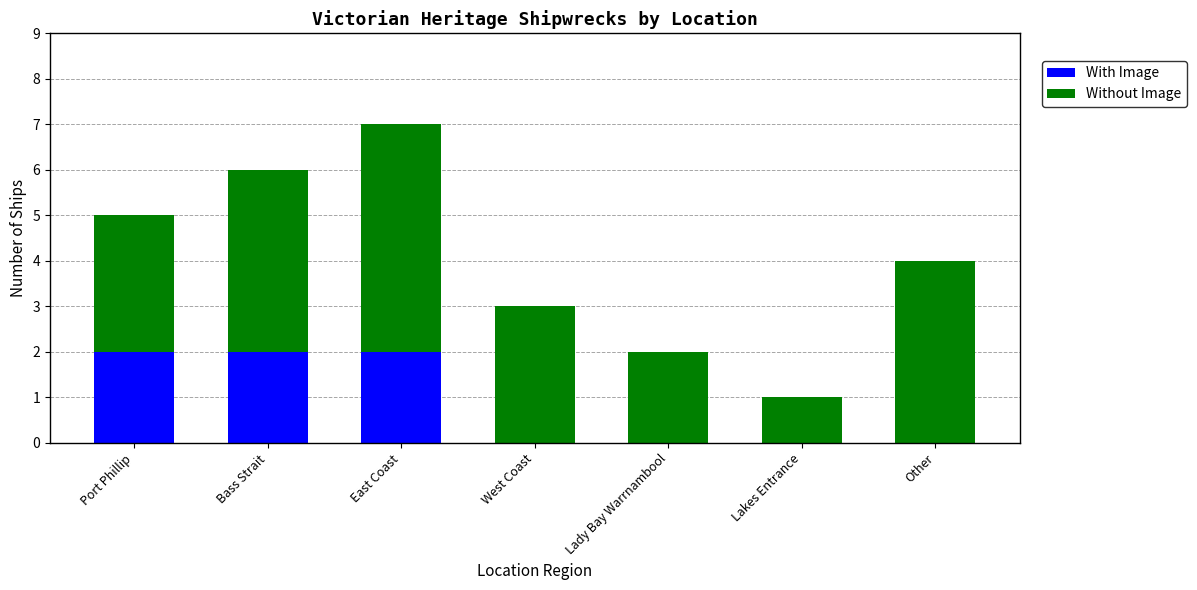

At which category is the sum across all series the highest?

East Coast